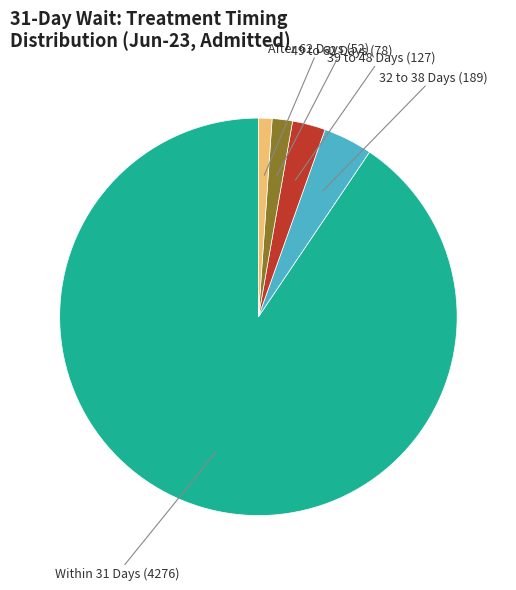

Is there any slice that represents more than half of the pie?

Yes